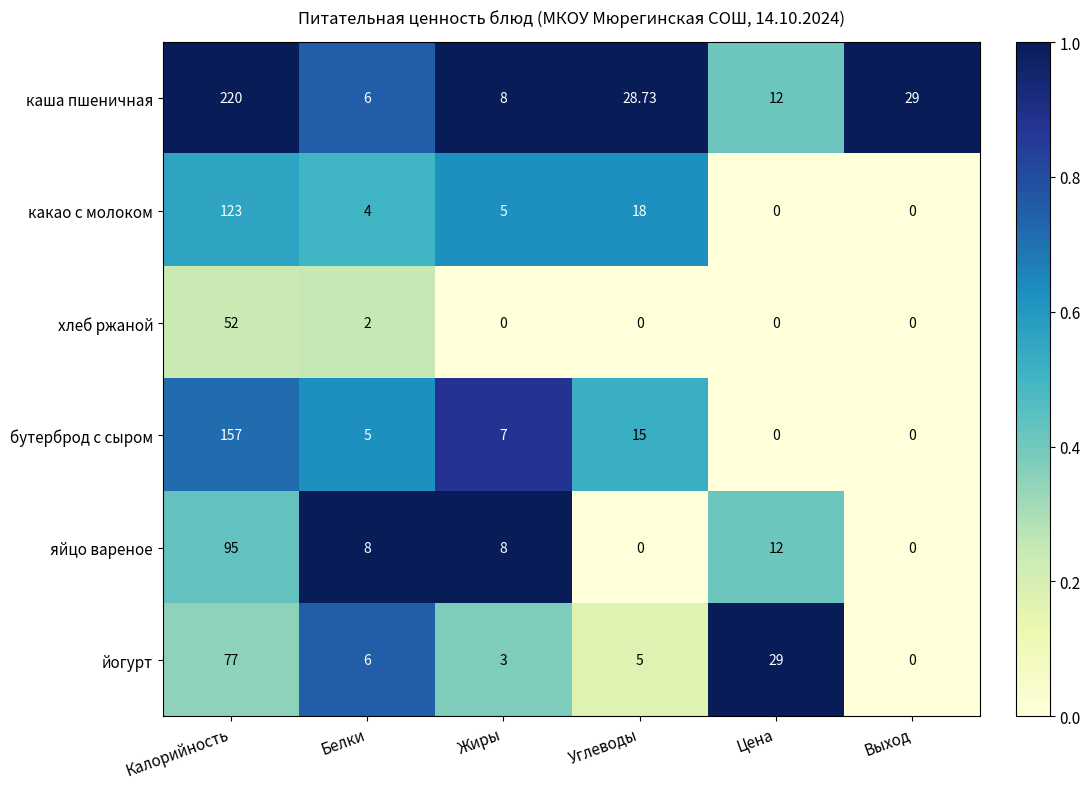

Between Калорийность and Углеводы, which series saw the biggest shift?

каша пшеничная